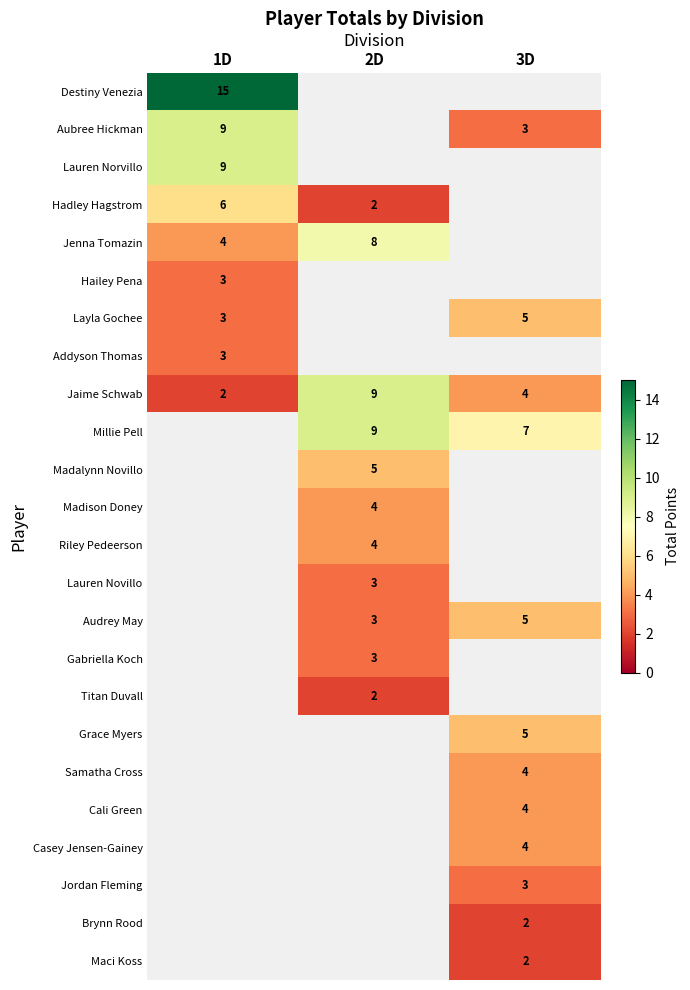

At how many categories does at least one series exceed 3?

3